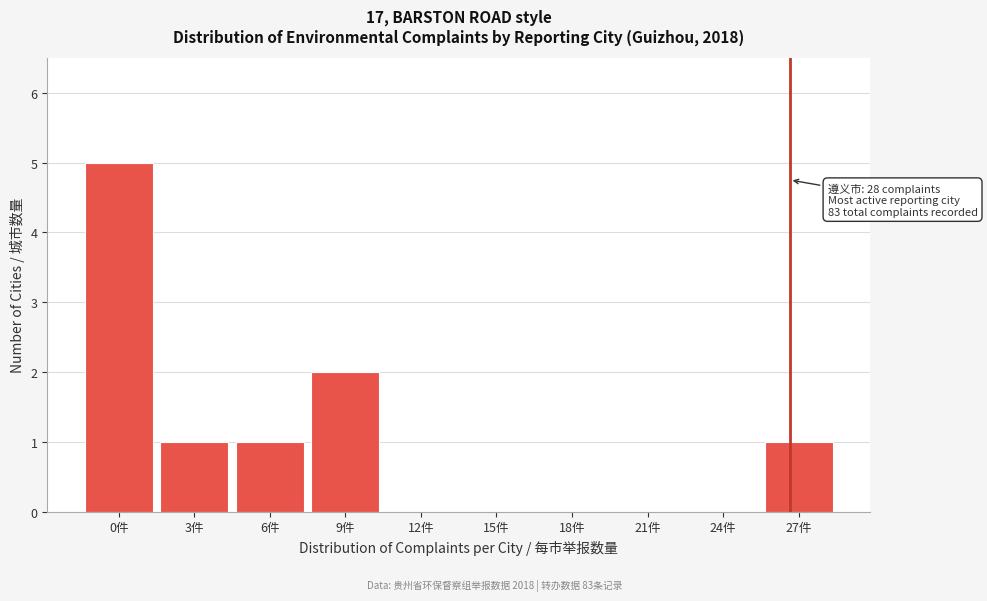

Reading left to right, what are all the values shown in this chart?

0件=5	3件=1	6件=1	9件=2	12件=0	15件=0	18件=0	21件=0	24件=0	27件=1